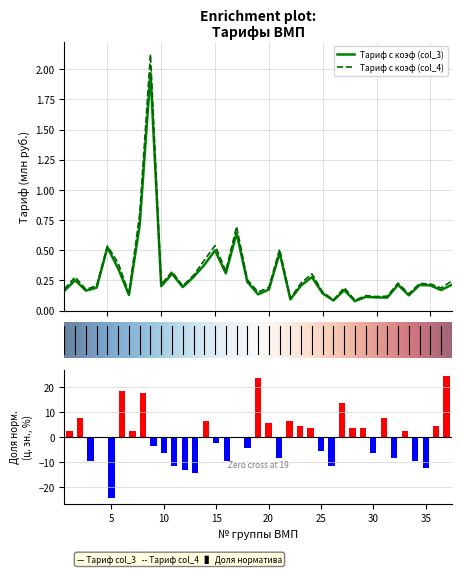

Reading right to left, list all the values displayed in this chart.

Тариф с коэф (col_3): 0.2	0.2	0.2	0.2	0.1	0.2	0.1	0.1	0.1	0.1	0.2	0.1	0.1	0.3	0.2	0.1	0.5	0.2	0.1	0.2	0.6	0.3	0.5	0.4	0.3	0.2	0.3	0.2	2.0	0.7	0.1	0.3	0.5	0.2	0.2	0.3	0.2
Тариф с коэф (col_4): 0.2	0.2	0.2	0.2	0.1	0.2	0.1	0.1	0.1	0.1	0.2	0.1	0.2	0.3	0.2	0.1	0.5	0.2	0.2	0.3	0.7	0.3	0.5	0.4	0.3	0.2	0.3	0.2	2.1	0.8	0.1	0.4	0.5	0.2	0.2	0.3	0.2
Доля норматива (col_2): 24.6	4.6	-12.4	-9.4	2.6	-8.4	7.6	-6.4	3.6	3.6	13.6	-11.4	-5.4	3.6	4.6	6.6	-8.4	5.6	23.6	-4.4	-0.4	-9.4	-2.4	6.6	-14.4	-13.4	-11.4	-6.4	-3.4	17.6	2.6	18.6	-24.4	-0.4	-9.4	7.6	2.6